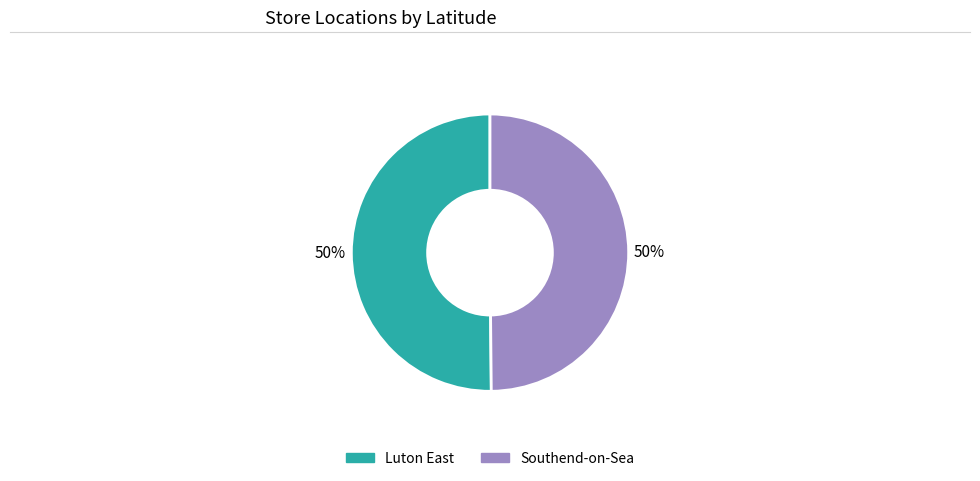

True or false: Southend-on-Sea accounts for 58% of the total.

False